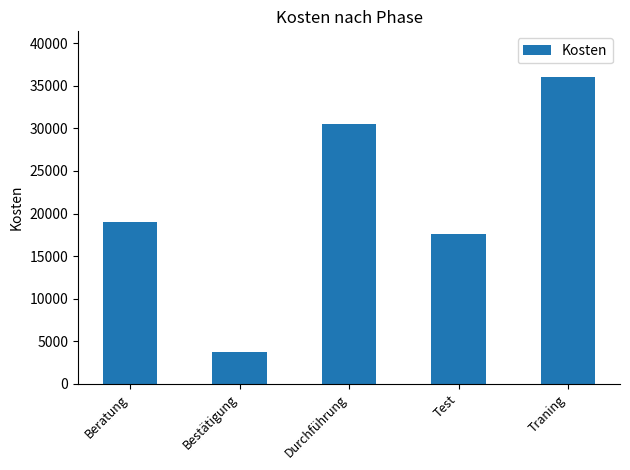

Does the chart contain any negative values?

No